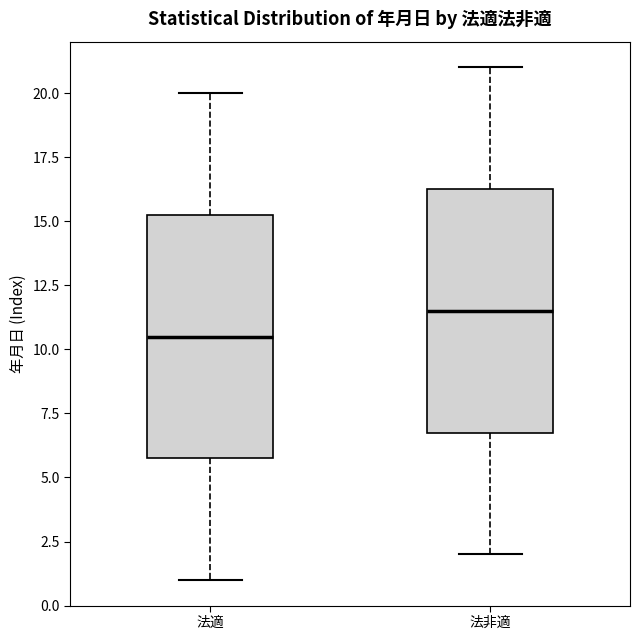

Where is the upper edge of the box for 法適 on the y-axis? The values are not printed on the chart, so give them approximately, as read against the axis.

15.5